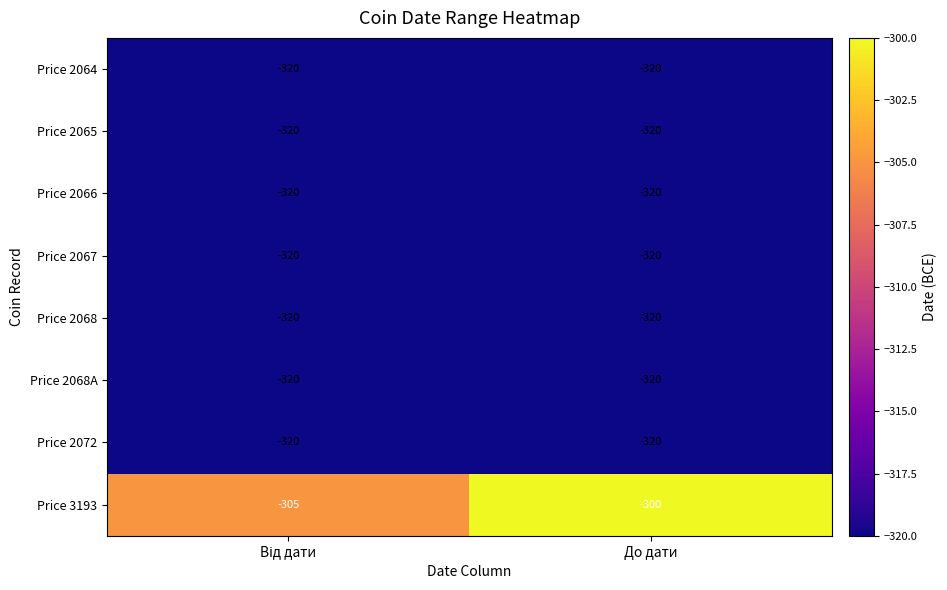

Count the number of data series in this chart.

8